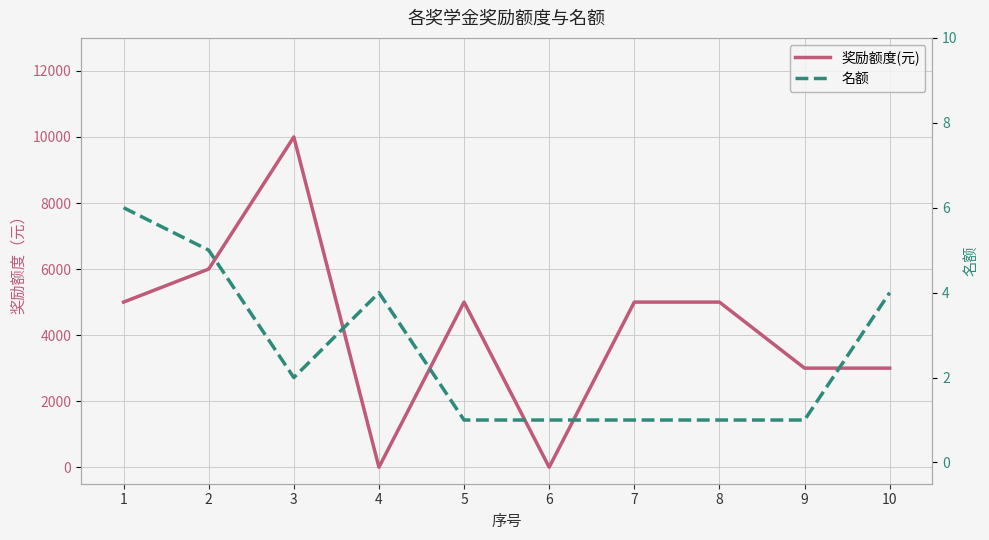

What is the difference between the 名额 values at 2 and 3?

3